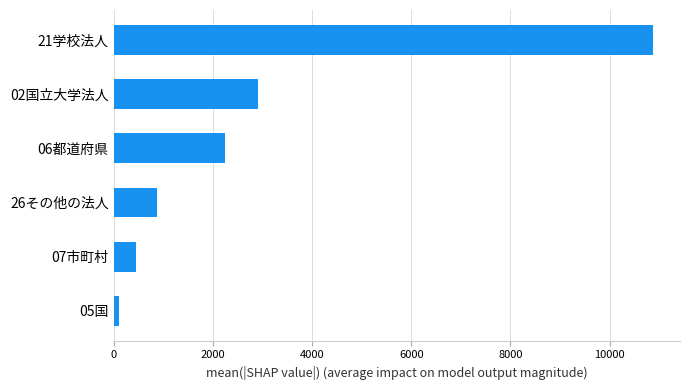

Where is the data nearest to the value 5487?

02国立大学法人